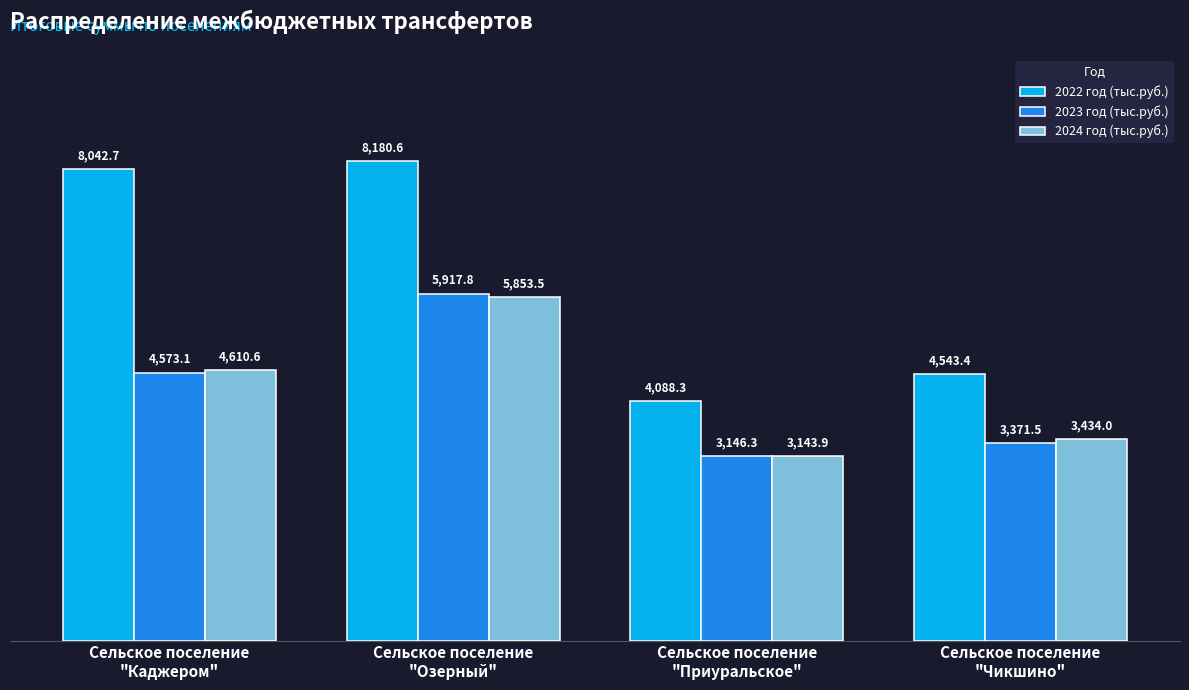

Which series has the widest spread of values?

2022 год (тыс.руб.)